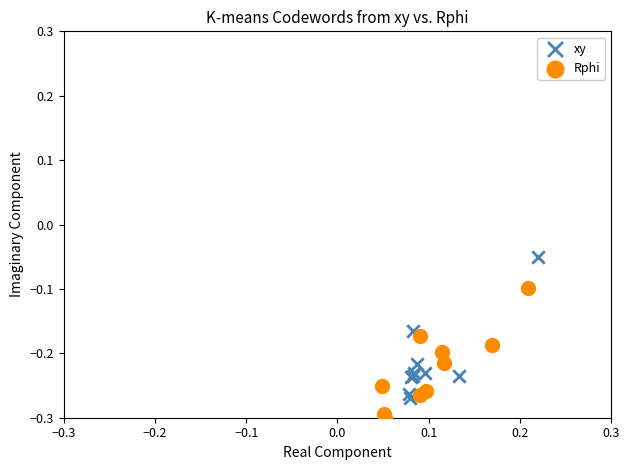

What are all the series names shown in the legend?

xy, Rphi